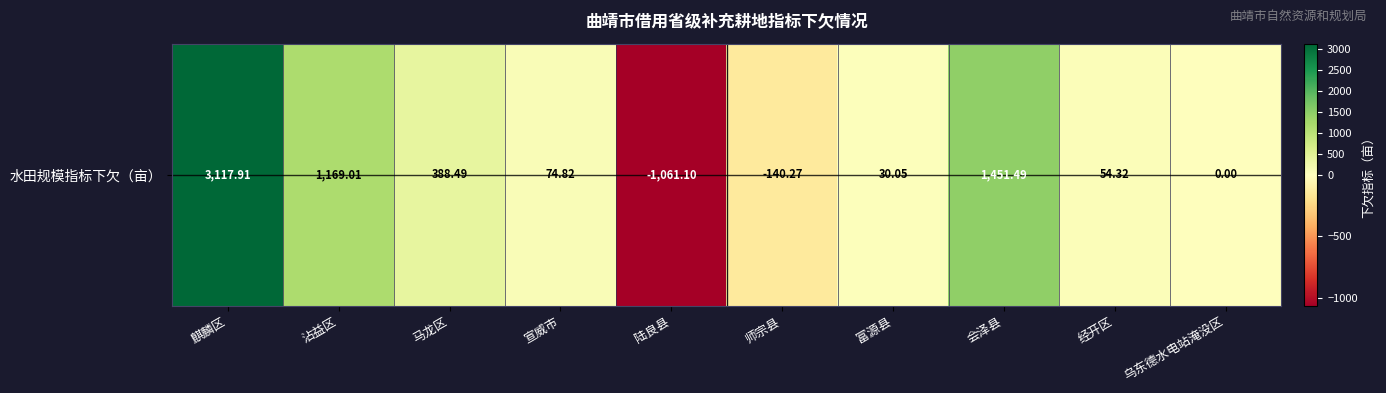

Between 富源县 and 陆良县, which is larger?

富源县